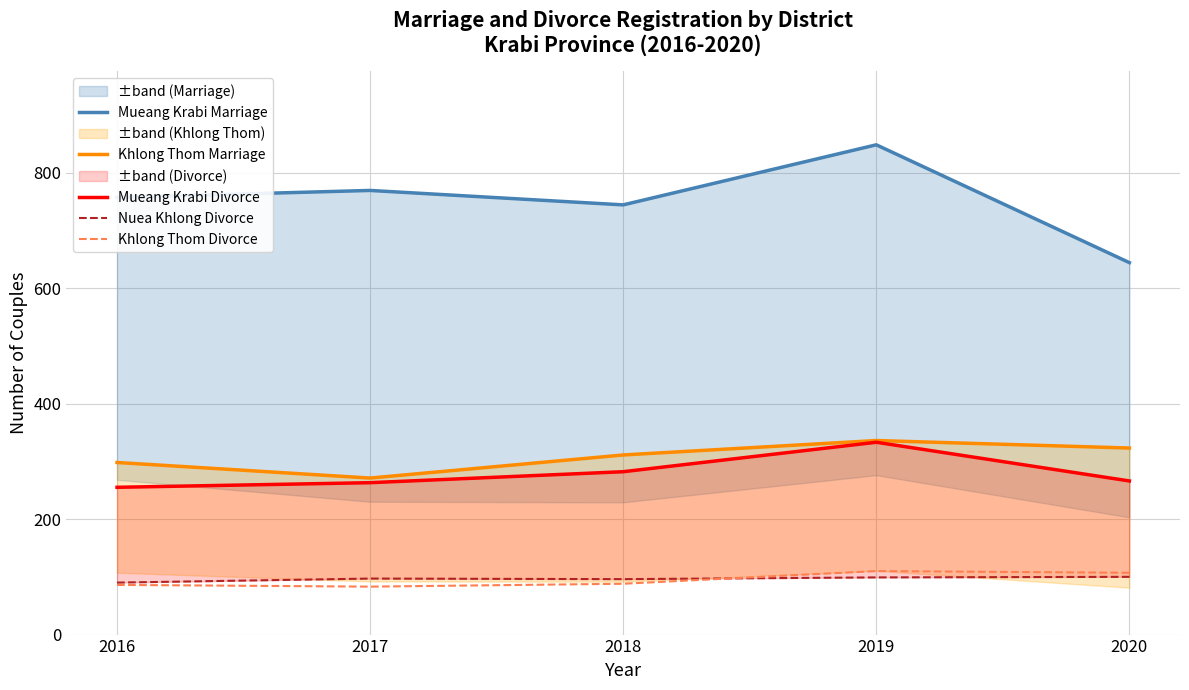

Which series changed the most between 2017 and 2019?

Mueang Krabi Marriage